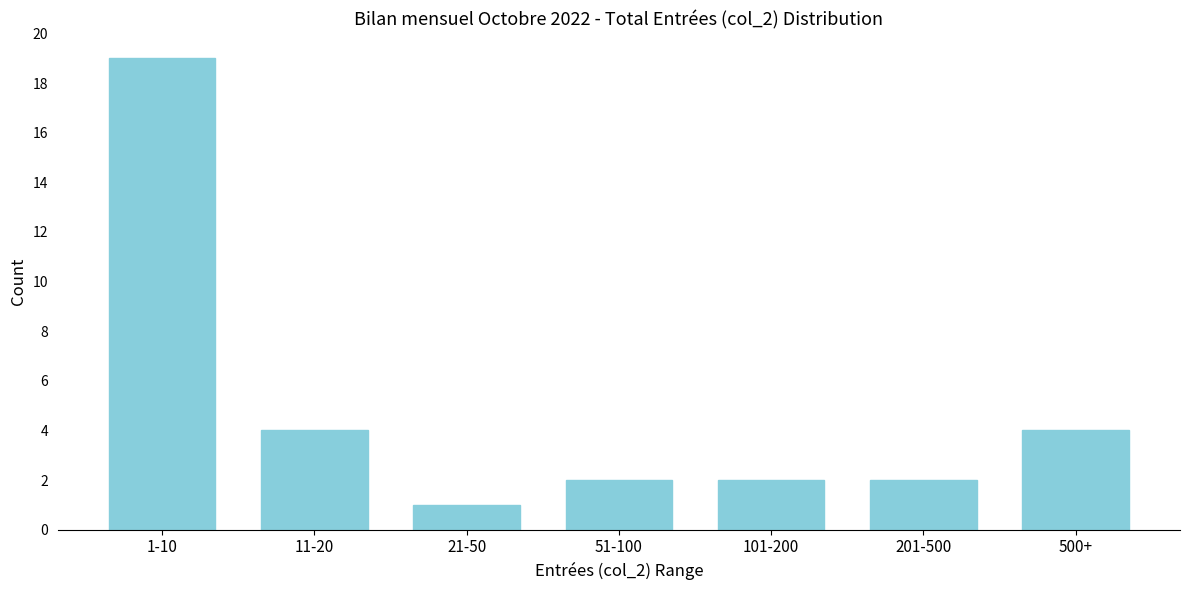

Reading left to right, list all the values displayed in this chart.

19	4	1	2	2	2	4